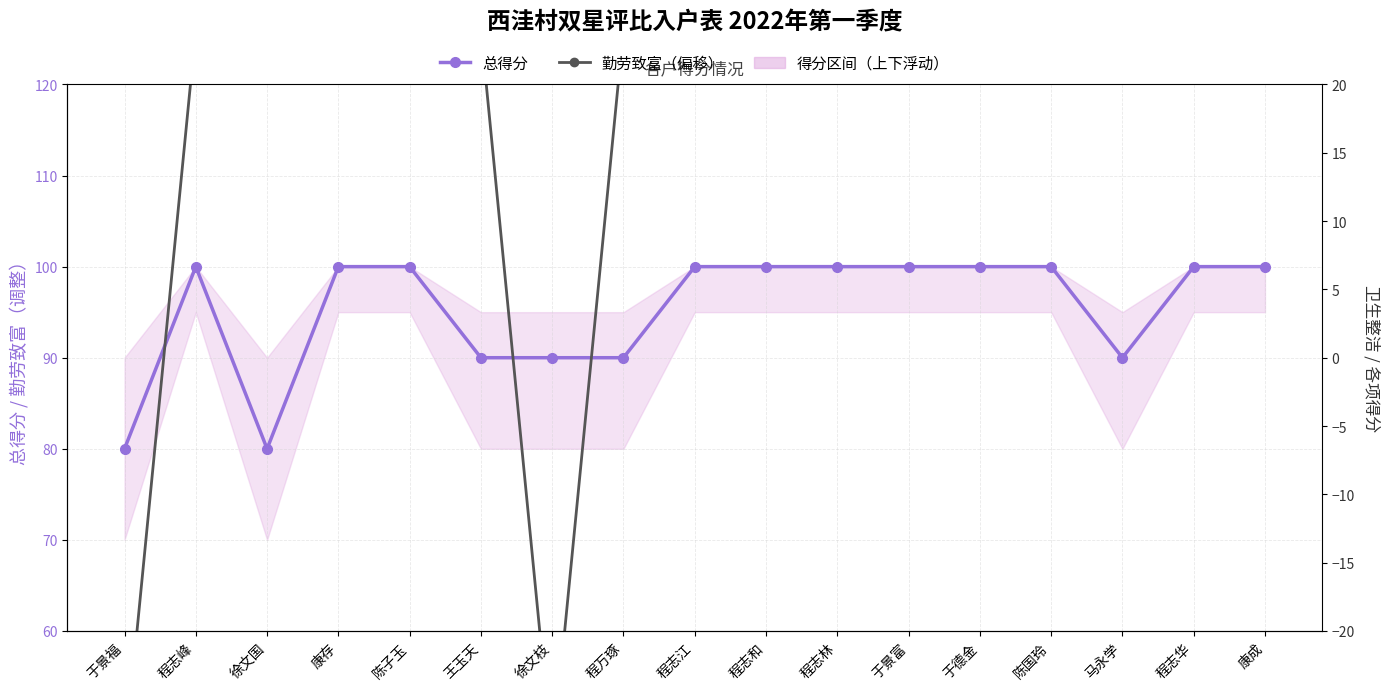

True or false: 总得分 has more than 0 points higher than both neighbors.

True